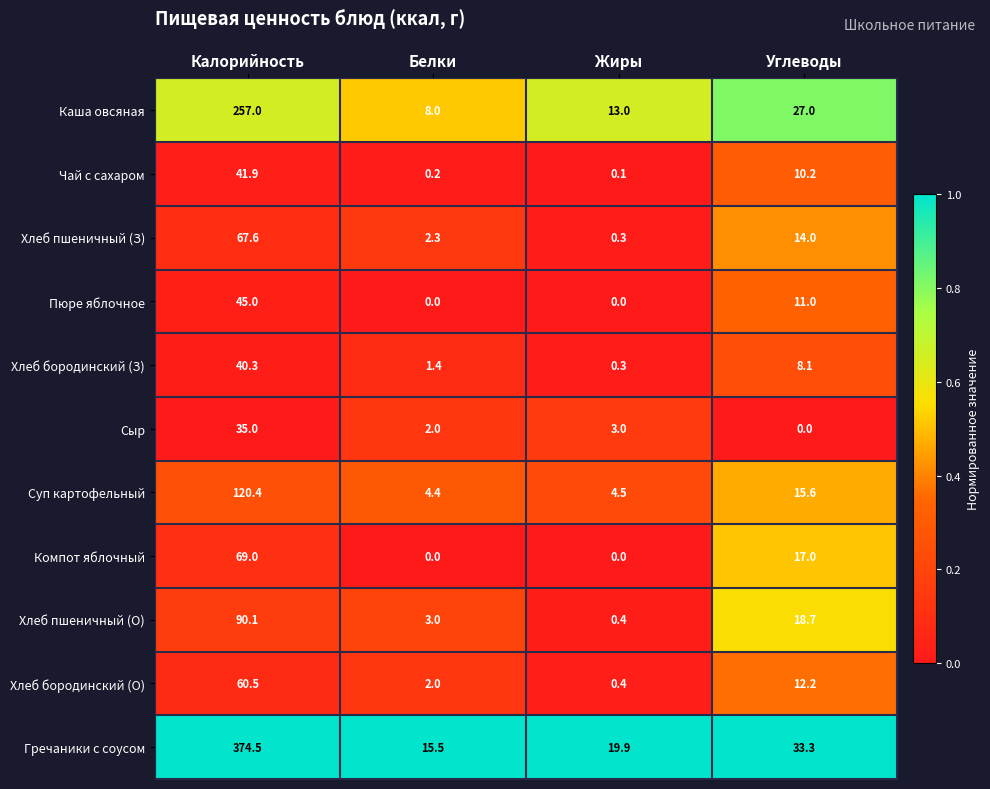

What is the total value across all series at Калорийность?

1201.3